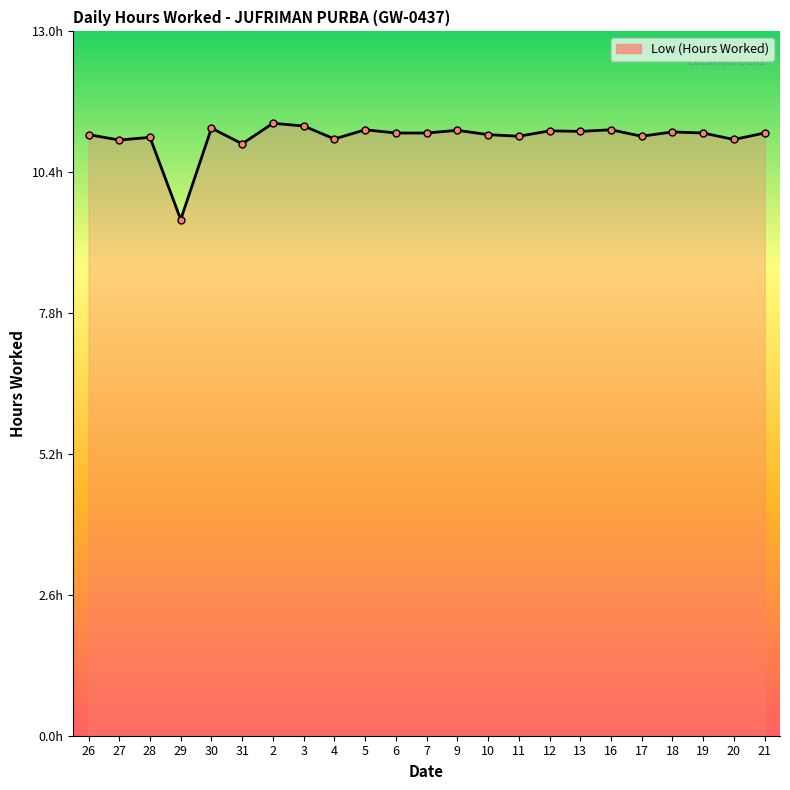

What is the average value?

11.1